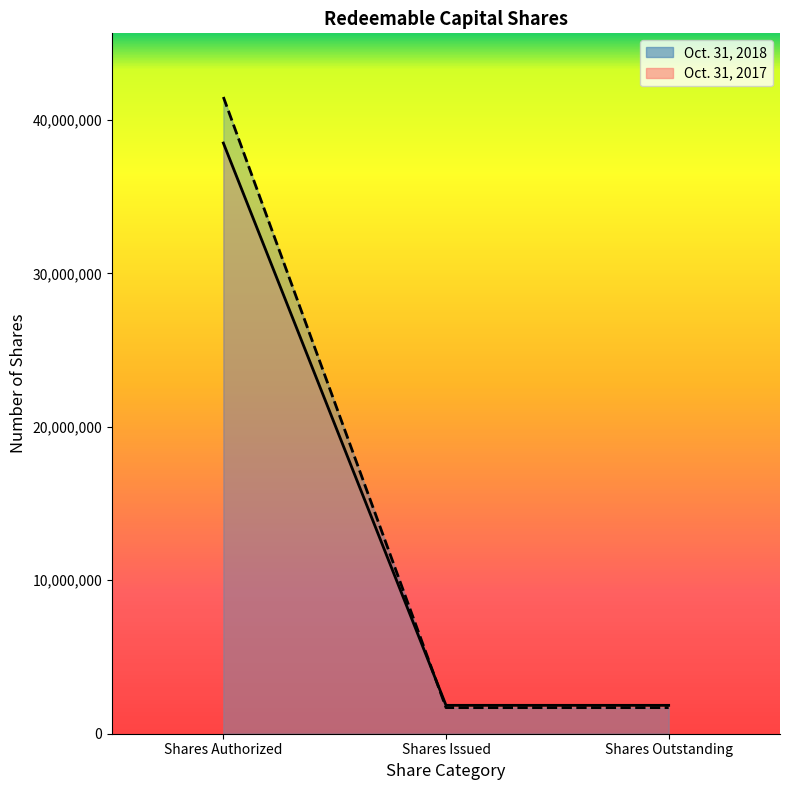

What is the spread (max minus min) of values at Shares Authorized?

3000000